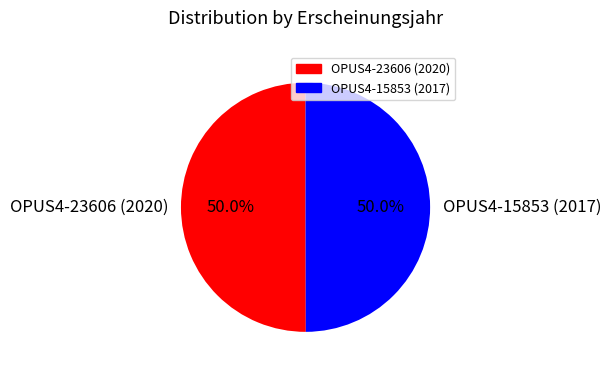

Approximately how many times larger is the value at OPUS4-23606 (2020) compared to OPUS4-15853 (2017)?

1.0